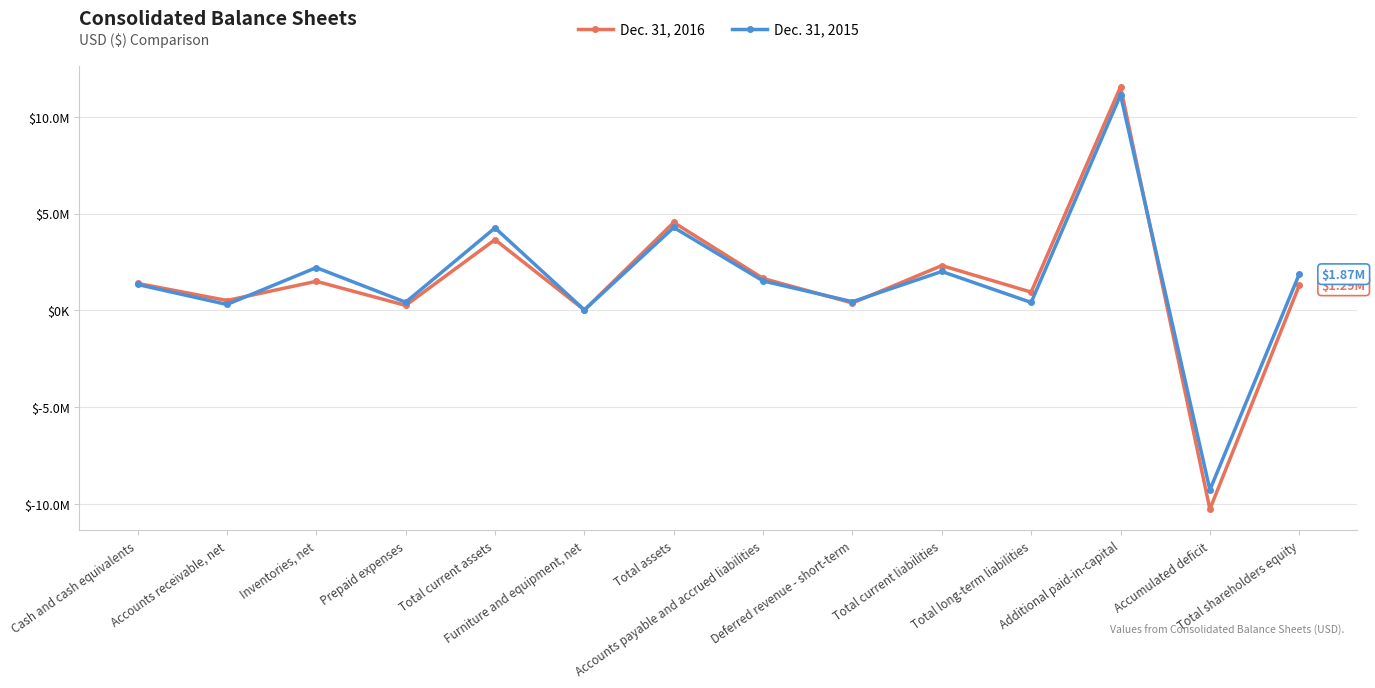

Is this an area chart (filled region under the line)?

No